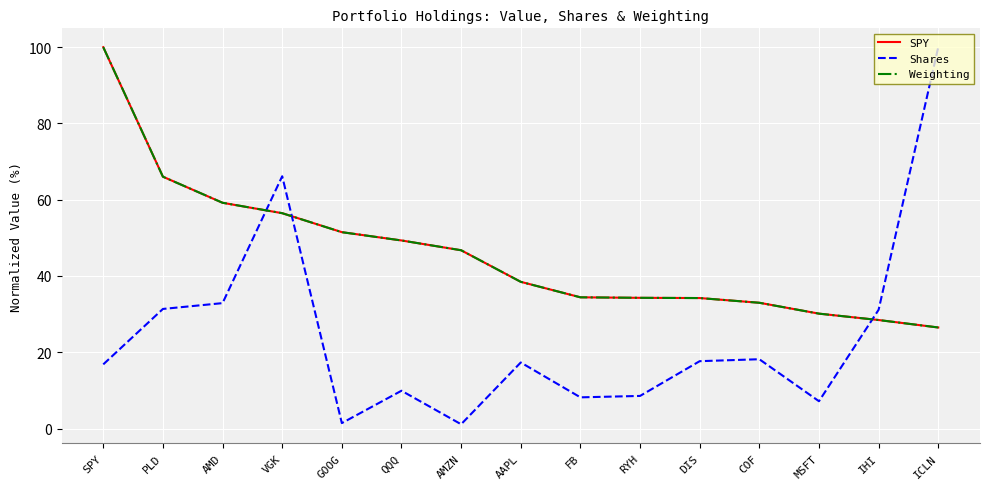

What is the maximum value for Weighting?

100.0